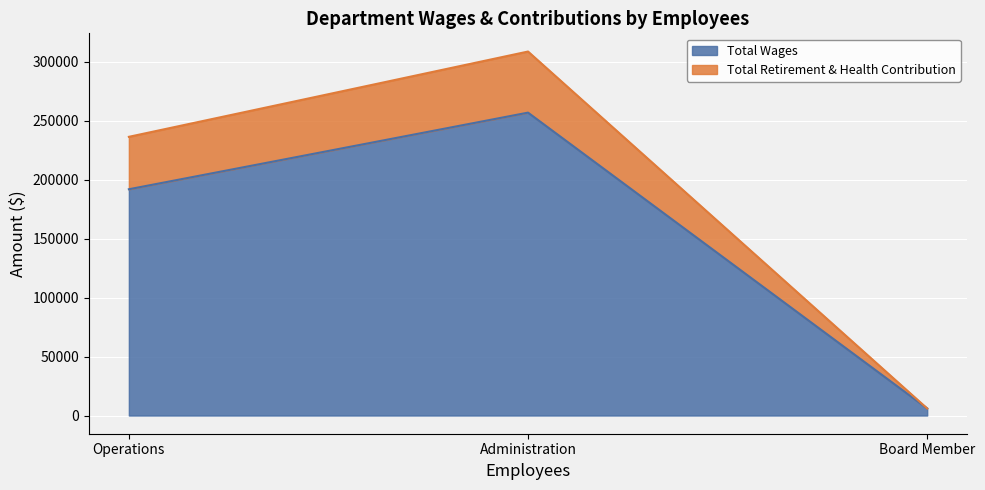

The value of Total Wages at Board Member is 6000. True or false?

True